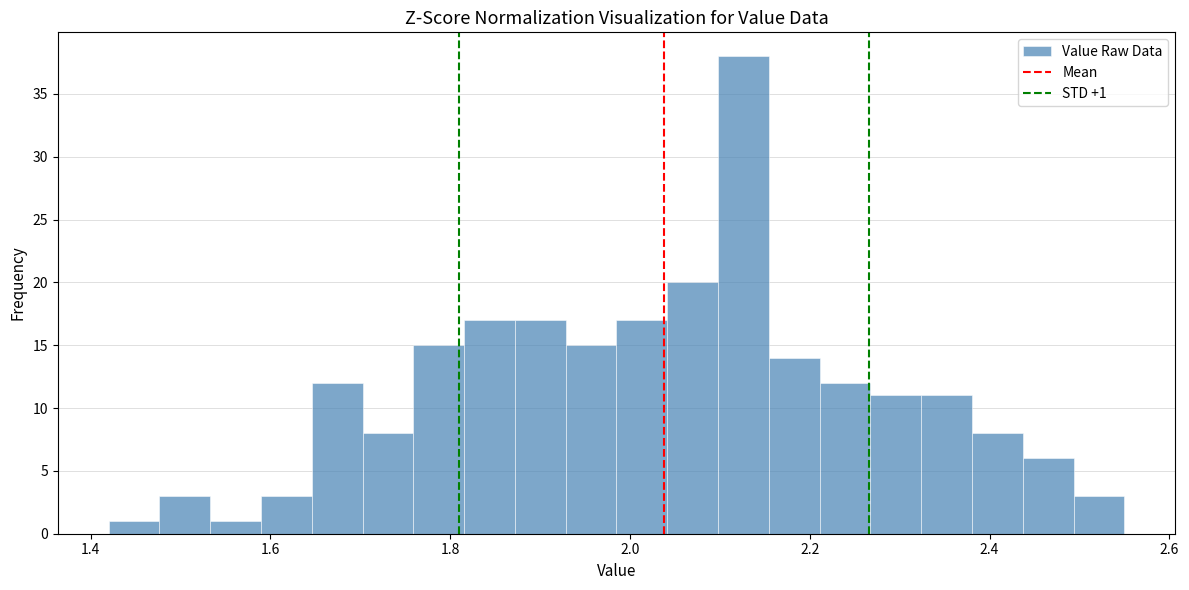

Around what value on the x-axis is the tallest bar? Give the approximate position of its centre, as read against the axis.

2.12